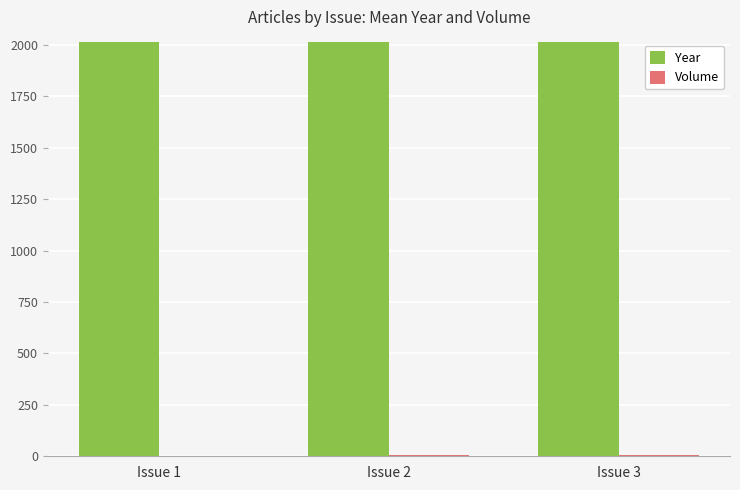

Does the chart contain stacked bars?

No